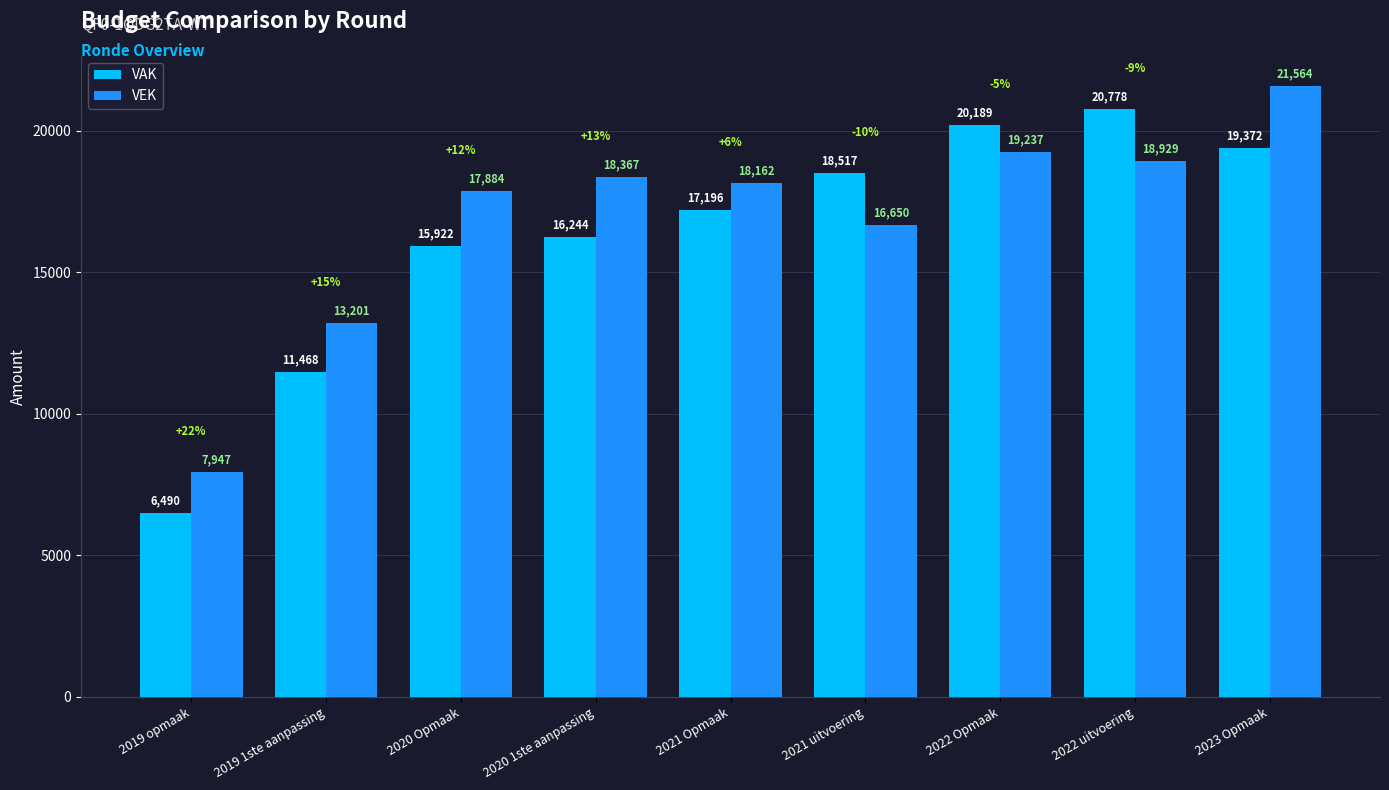

At which label is VEK closest to 14755?

2019 1ste aanpassing